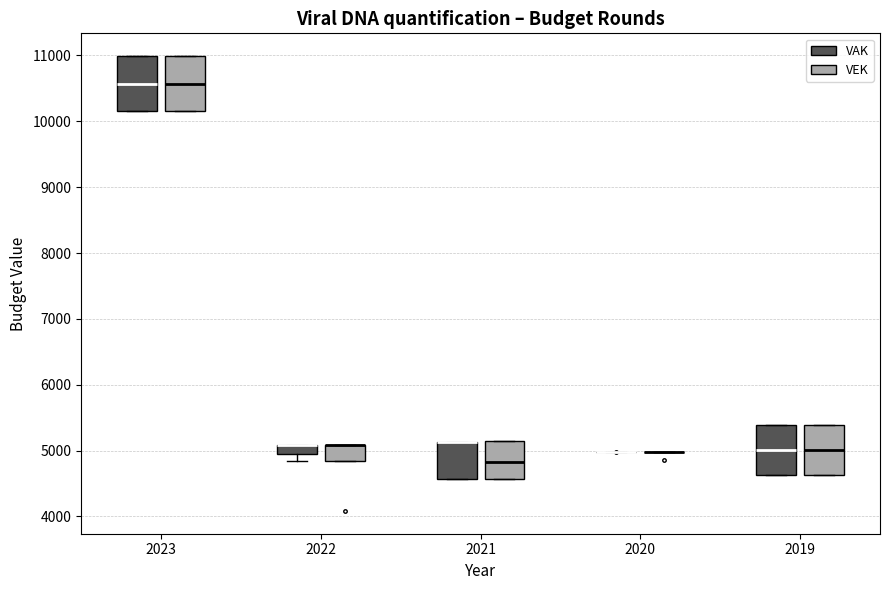

Where is the upper edge of the box for 2023 (VEK) on the y-axis? The values are not printed on the chart, so give them approximately, as read against the axis.

11000